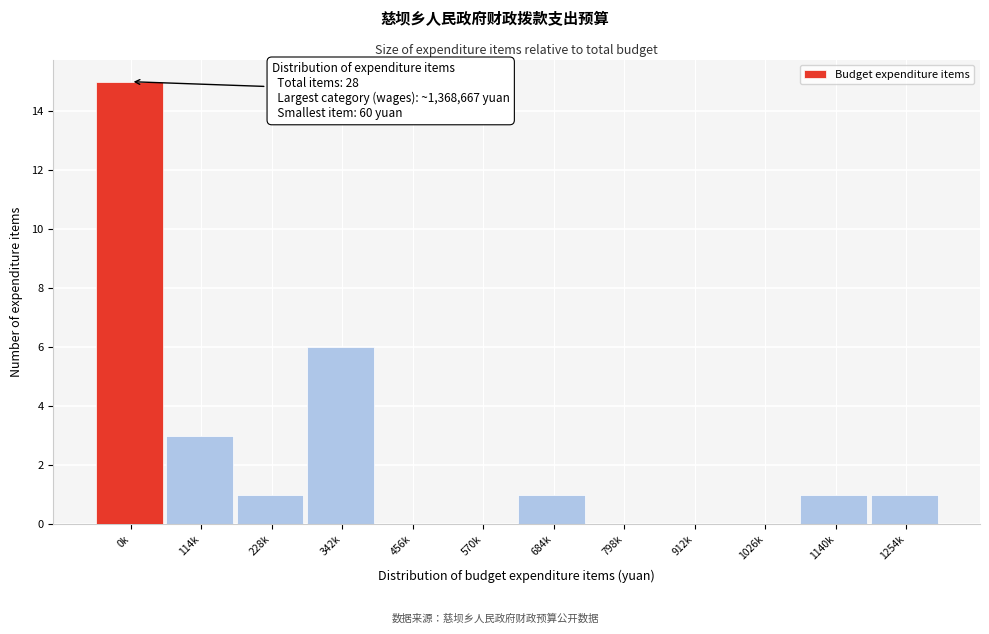

Reading right to left, extract all data points from this chart.

1254k=1	1140k=1	1026k=0	912k=0	798k=0	684k=1	570k=0	456k=0	342k=6	228k=1	114k=3	0k=15